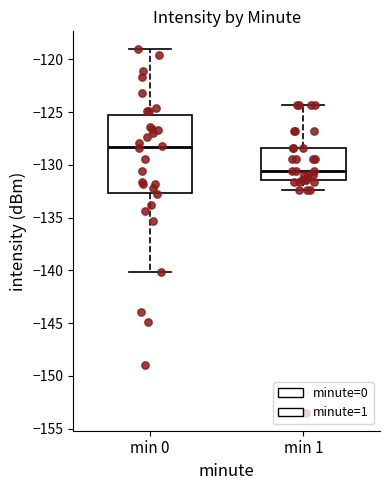

Where does the upper whisker of the box for min 0 end on the y-axis? The values are not printed on the chart, so give them approximately, as read against the axis.

-119.0